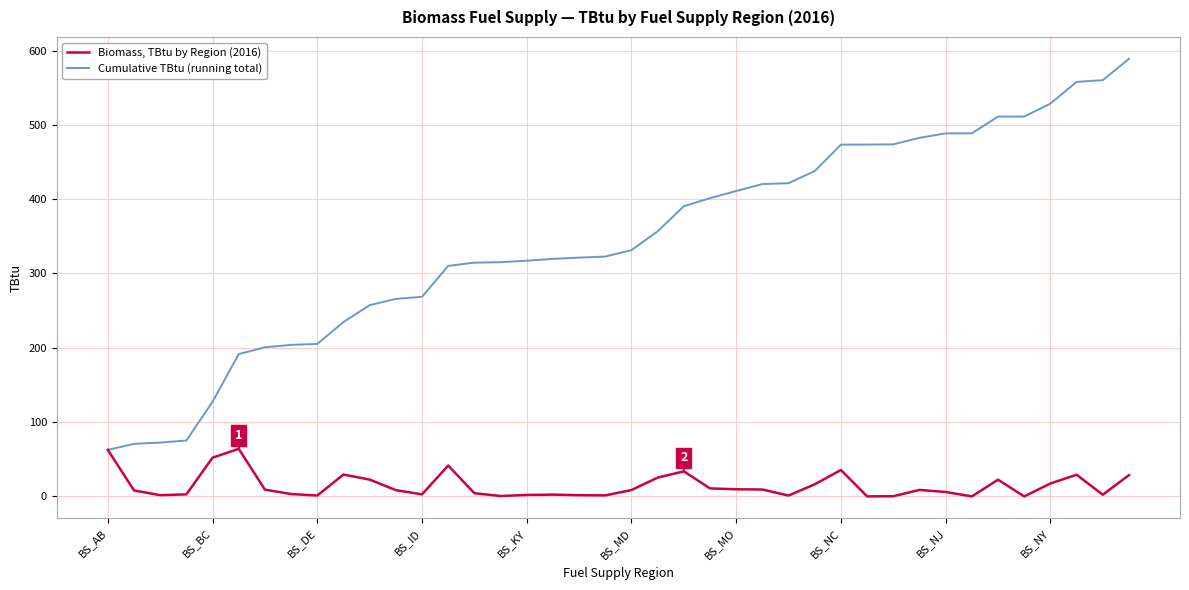

Rank the series by their average value, from highest to lowest.

Cumulative TBtu (running total), Biomass, TBtu by Region (2016)